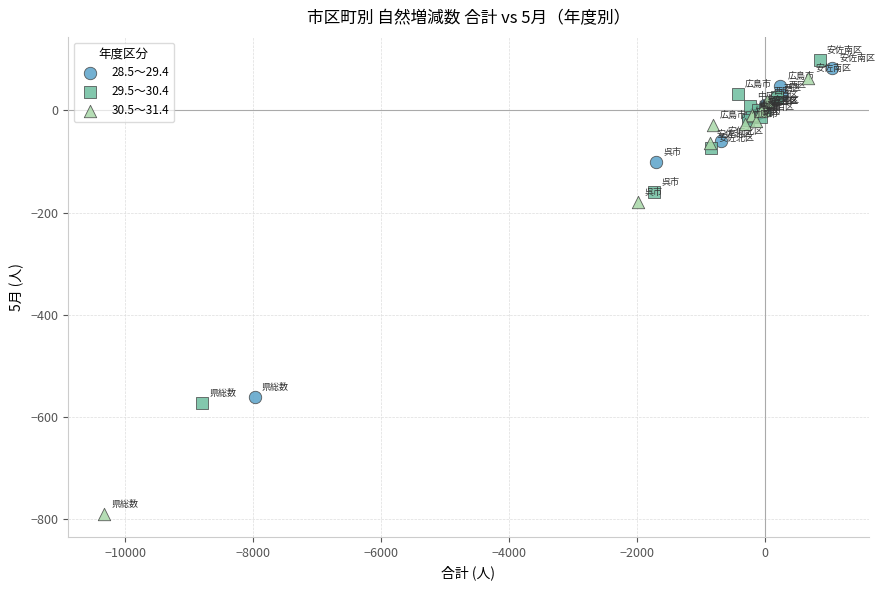

Which series has the widest spread of Y values?

30.5～31.4